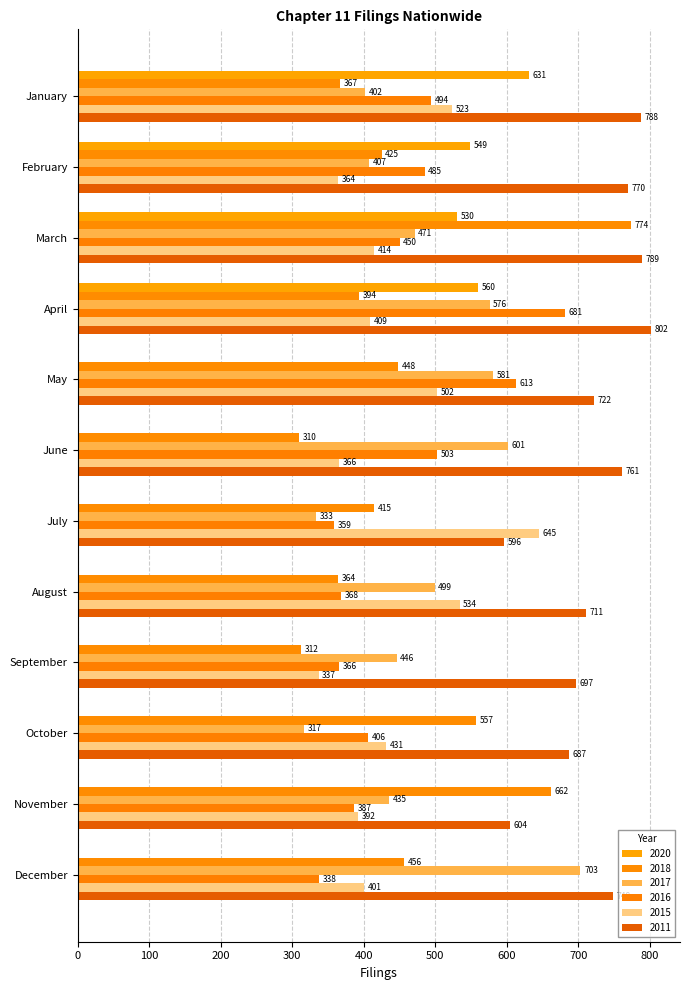

True or false: 2018 has a value of 662 at November.

True